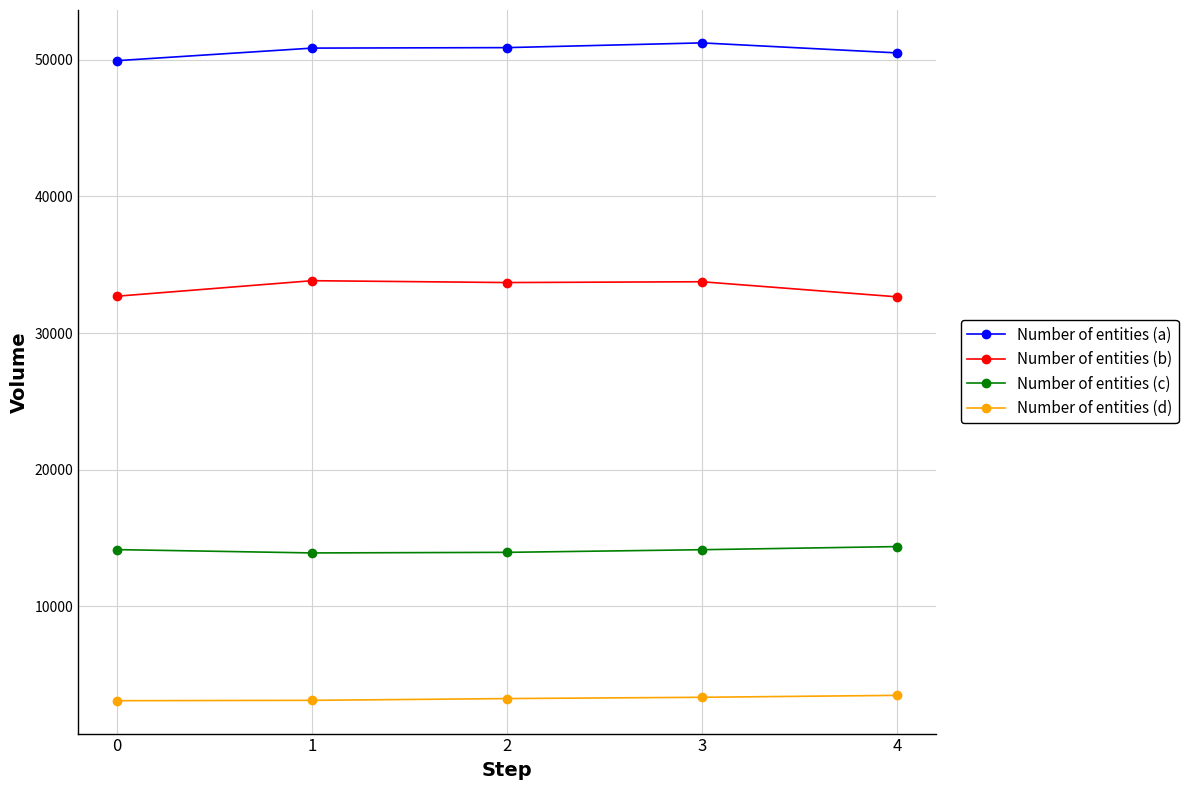

The Number of entities (a) series shows 49934 at 0. True or false?

True